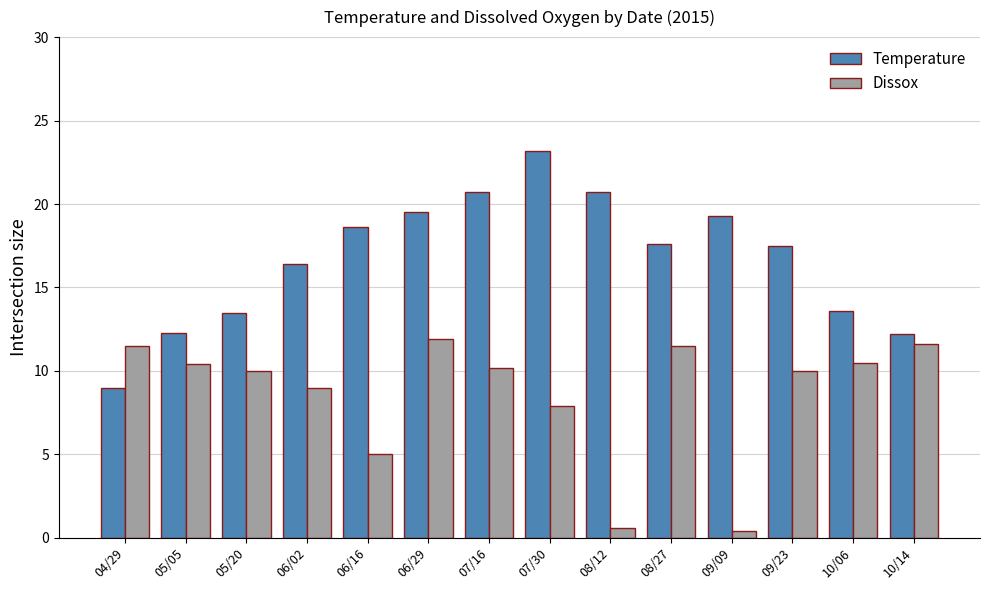

What is the maximum value for Dissox?

11.9